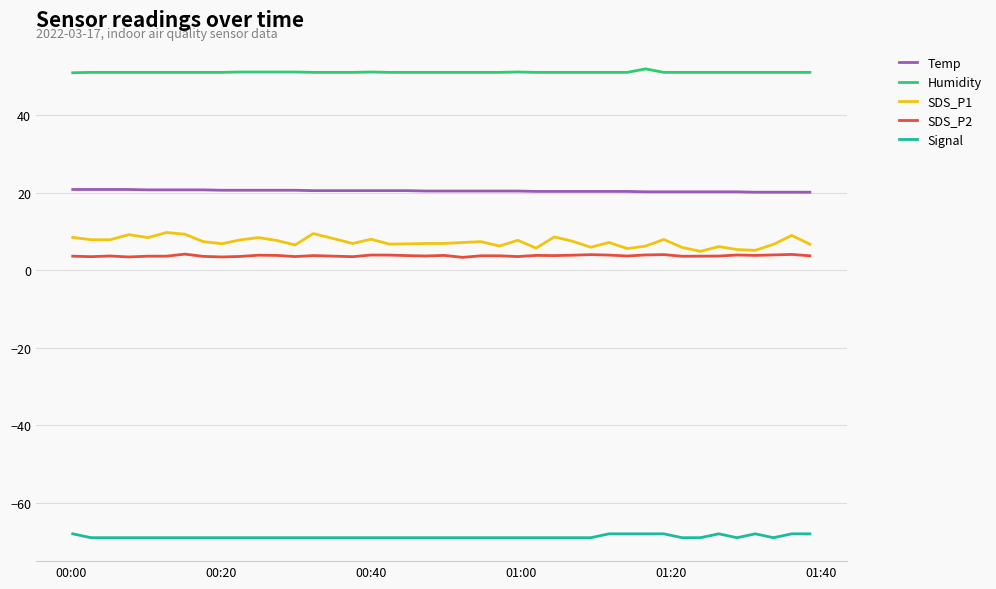

True or false: Temp and SDS_P1 intersect in this chart.

False